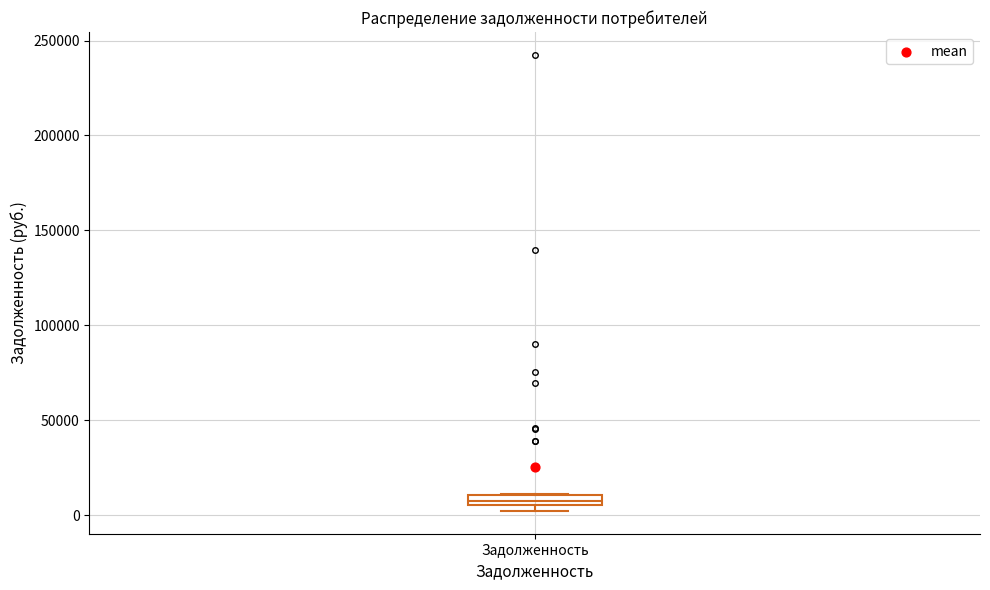

Where is the upper edge of the box for Задолженность on the y-axis? The values are not printed on the chart, so give them approximately, as read against the axis.

10000